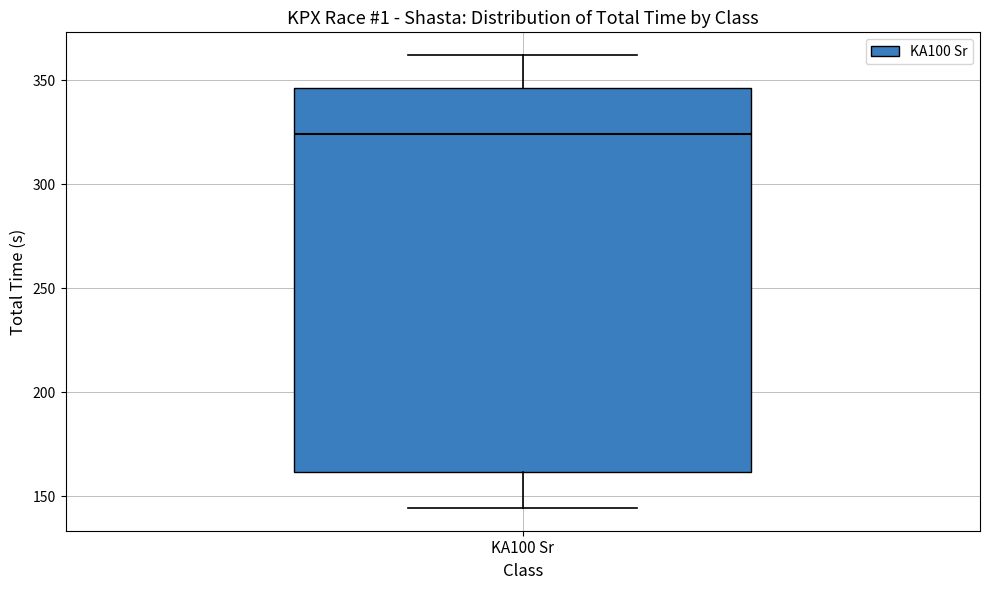

Read this box plot against the y-axis: the position of the median line, the range covered by the box, and the ends of both whiskers. The values are not printed on the chart, so give them approximately, as read against the axis.

median 325, box 160 to 345, whiskers 145 to 360